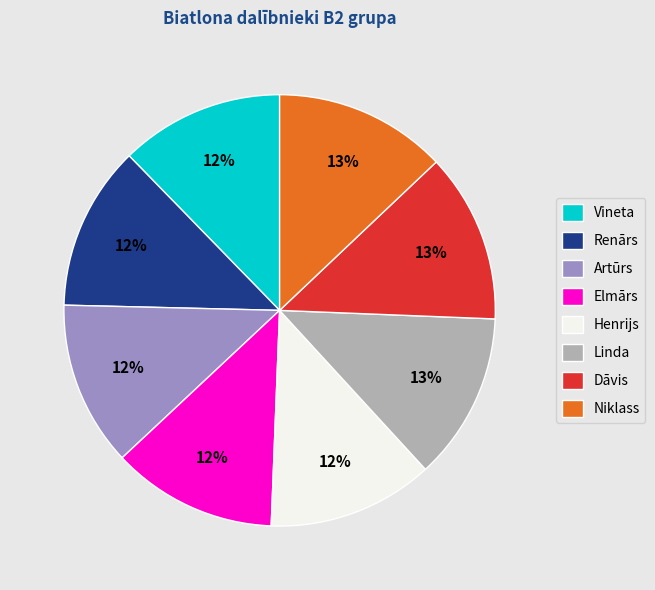

Is it true that Artūrs is 12% of the pie?

True